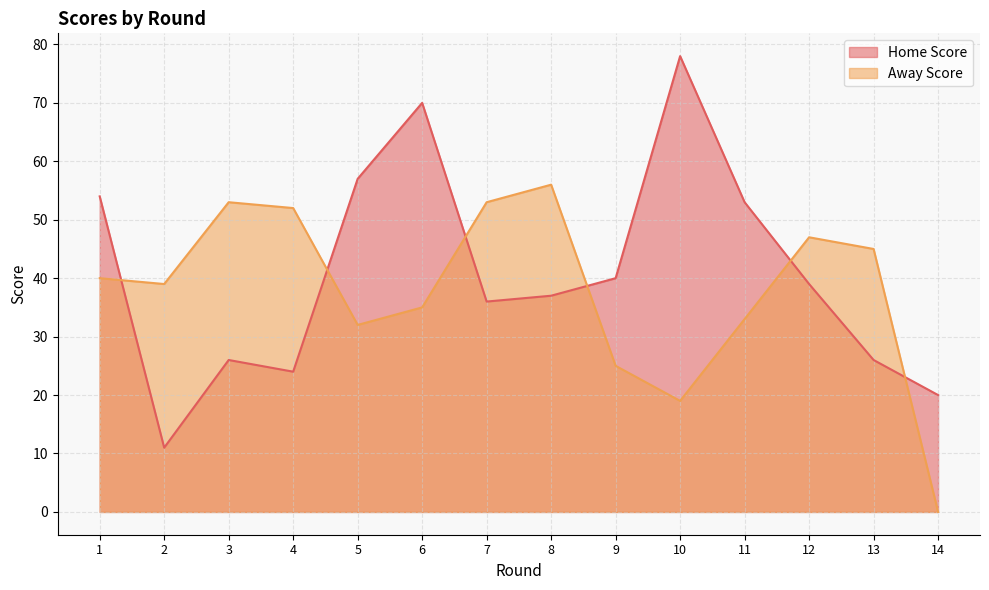

What is the difference between the Home Score values at 1 and 7?

18